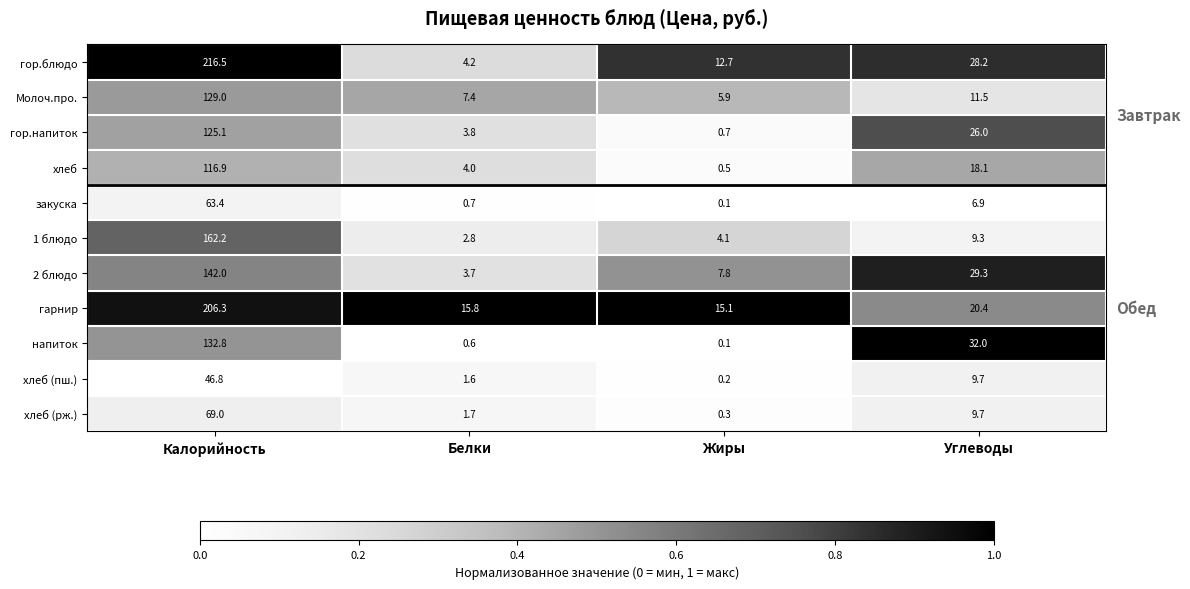

At which label does хлеб (рж.) first exceed 9?

Калорийность